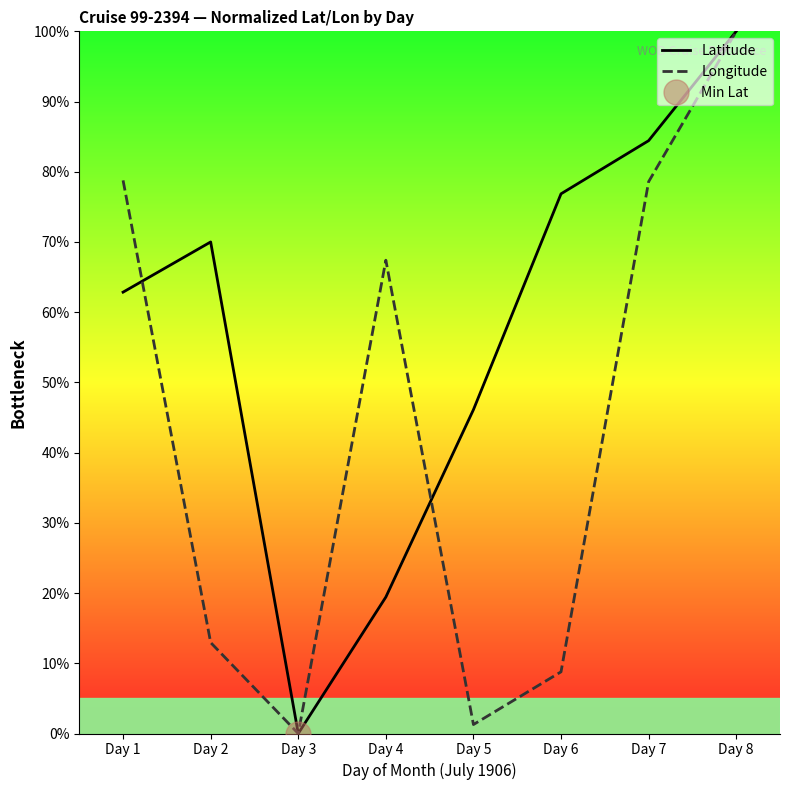

Between Day 2 and Day 7, which series saw the biggest shift?

Longitude